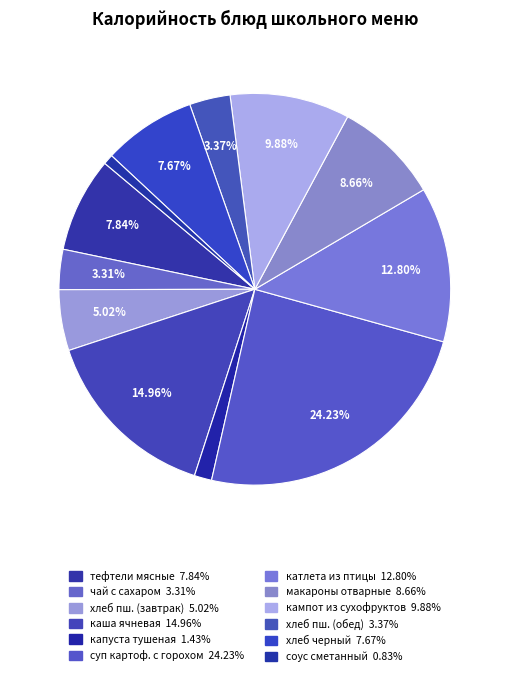

Which slice is the smallest?

соус сметанный